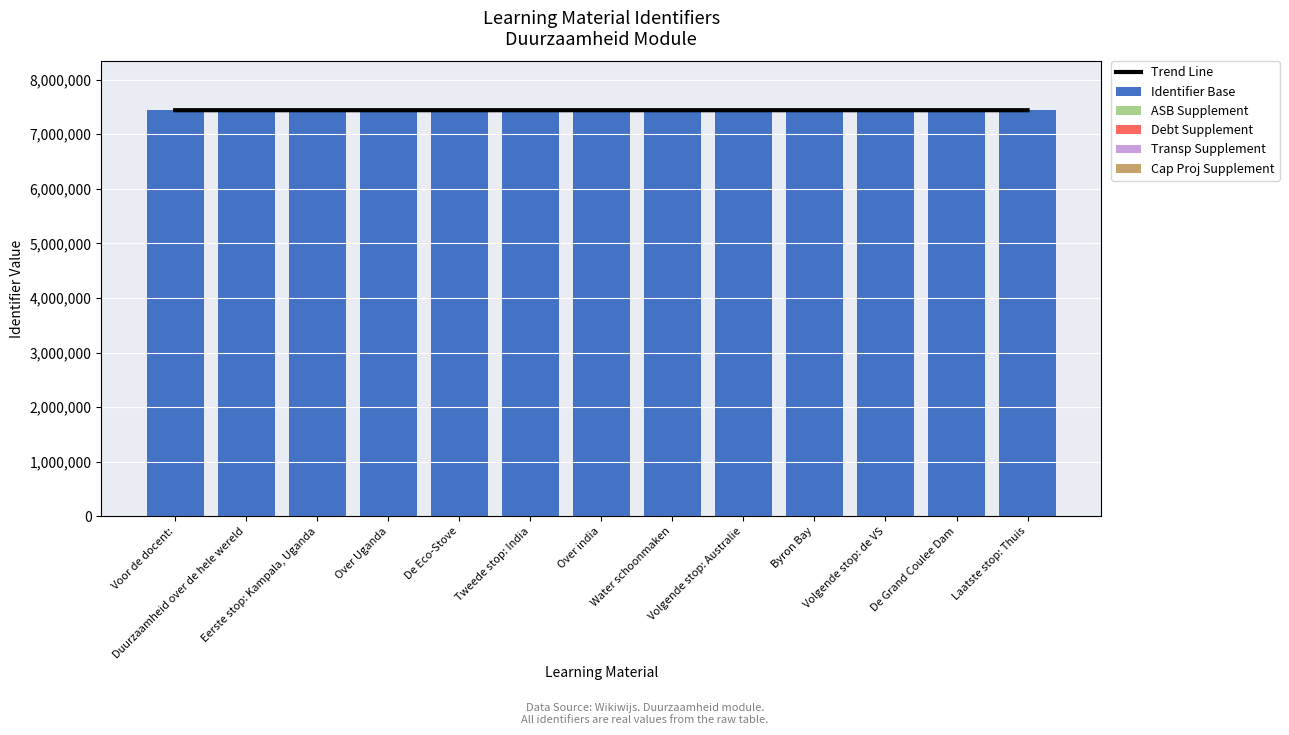

How many data points in Identifier Base are less than 7440929?

6